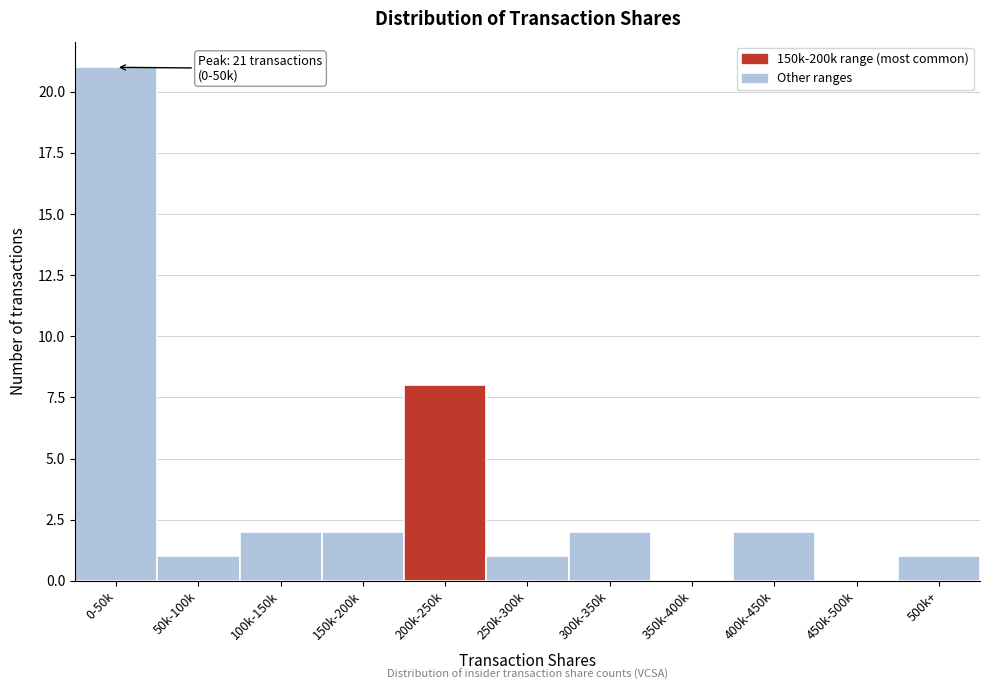

Reading right to left, transcribe all the data shown in this chart.

500k+=1	450k-500k=0	400k-450k=2	350k-400k=0	300k-350k=2	250k-300k=1	200k-250k=8	150k-200k=2	100k-150k=2	50k-100k=1	0-50k=21